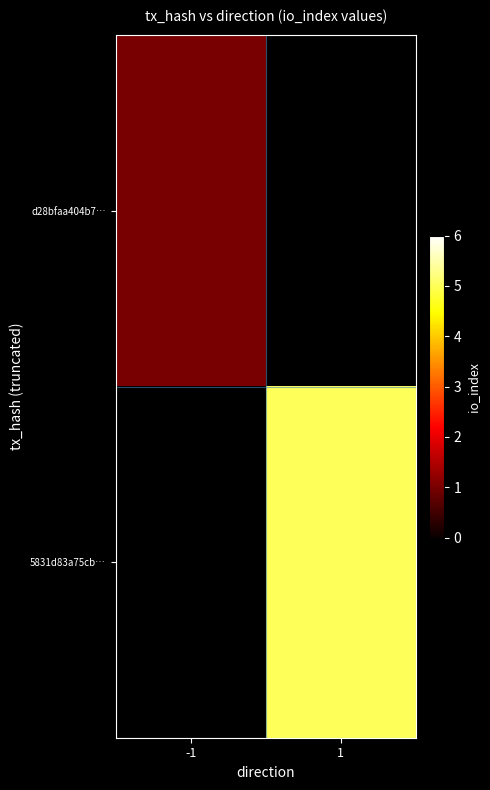

Which label corresponds to the largest value in the chart?

1